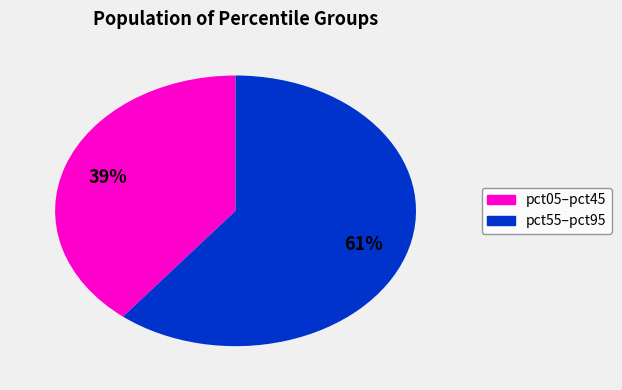

To the nearest percent, what is the average slice percentage?

50%